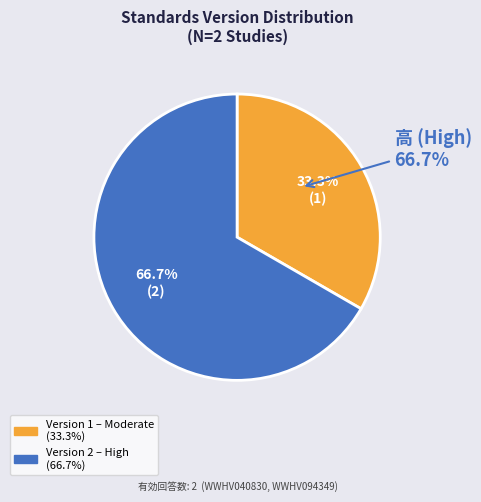

Does WWHV094349 represent more than half of the total?

Yes